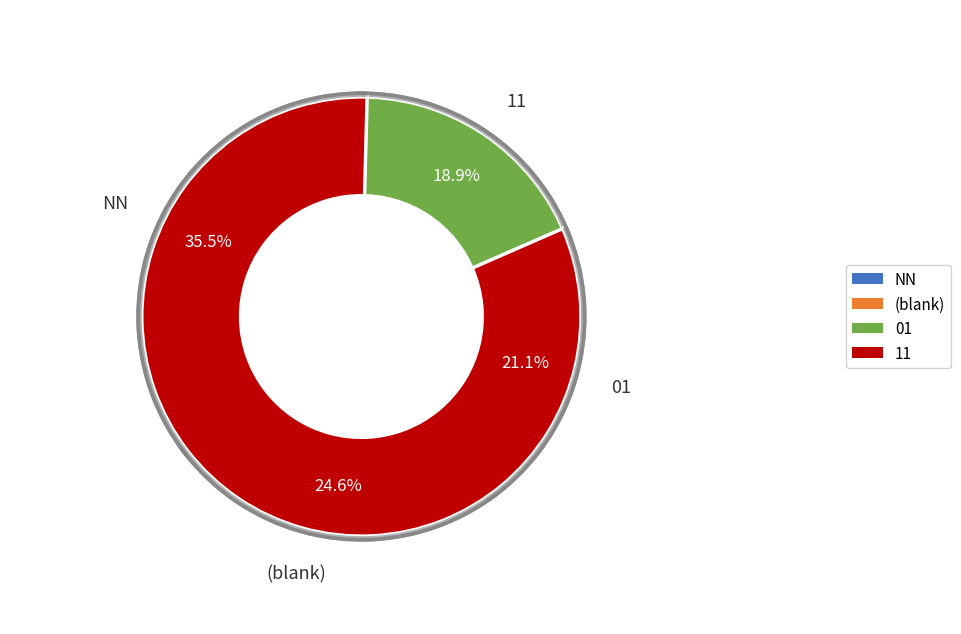

Does any single category account for the majority?

No